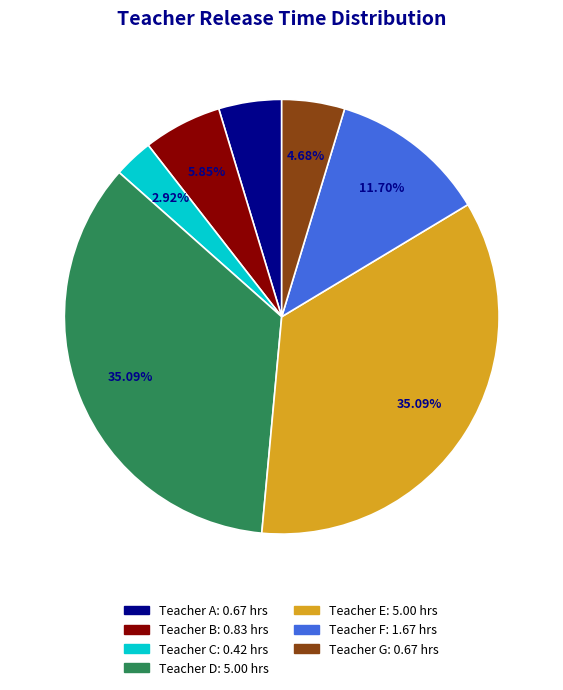

Do Teacher C and Teacher F together represent more than half of the pie?

No